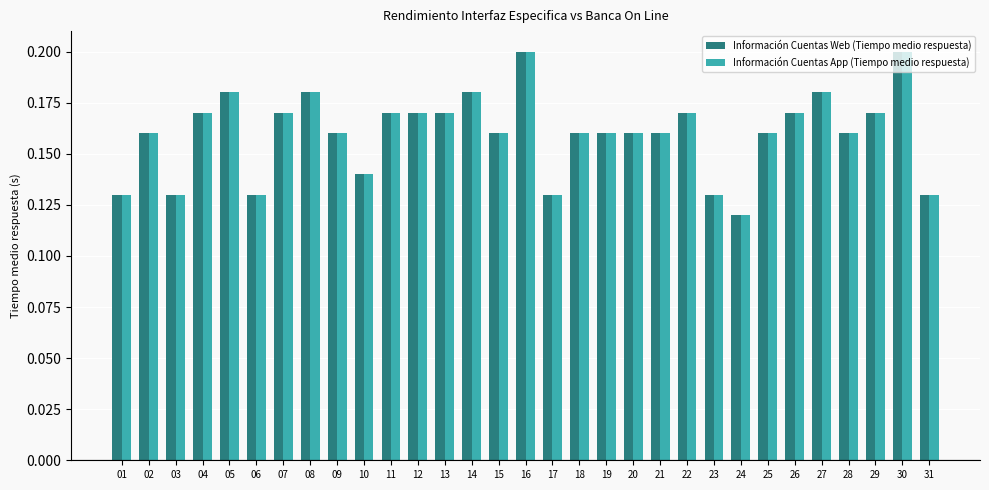

What is the sum of the Información Cuentas Web (Tiempo medio respuesta) values at 26 and 30?

0.4